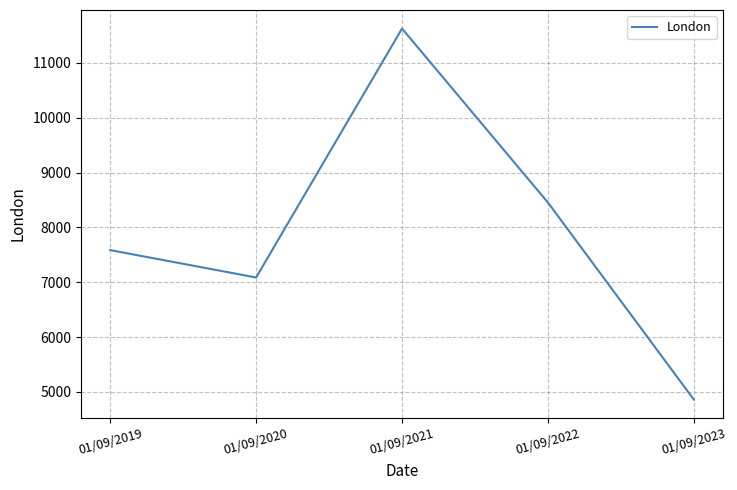

List the labels in order of value, largest first.

01/09/2021, 01/09/2022, 01/09/2019, 01/09/2020, 01/09/2023